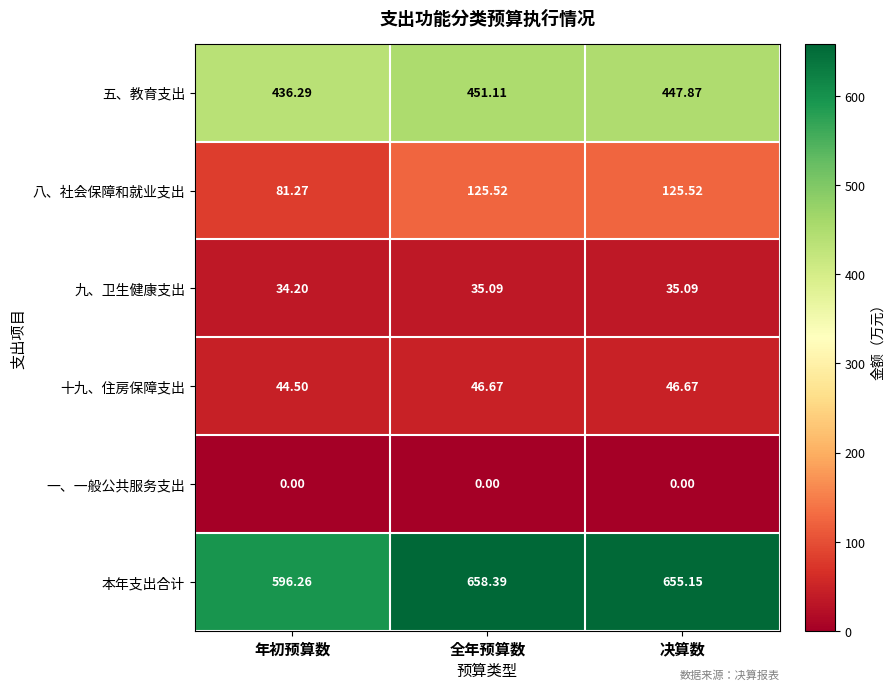

What is the difference between the highest and lowest values at 全年预算数?

658.4